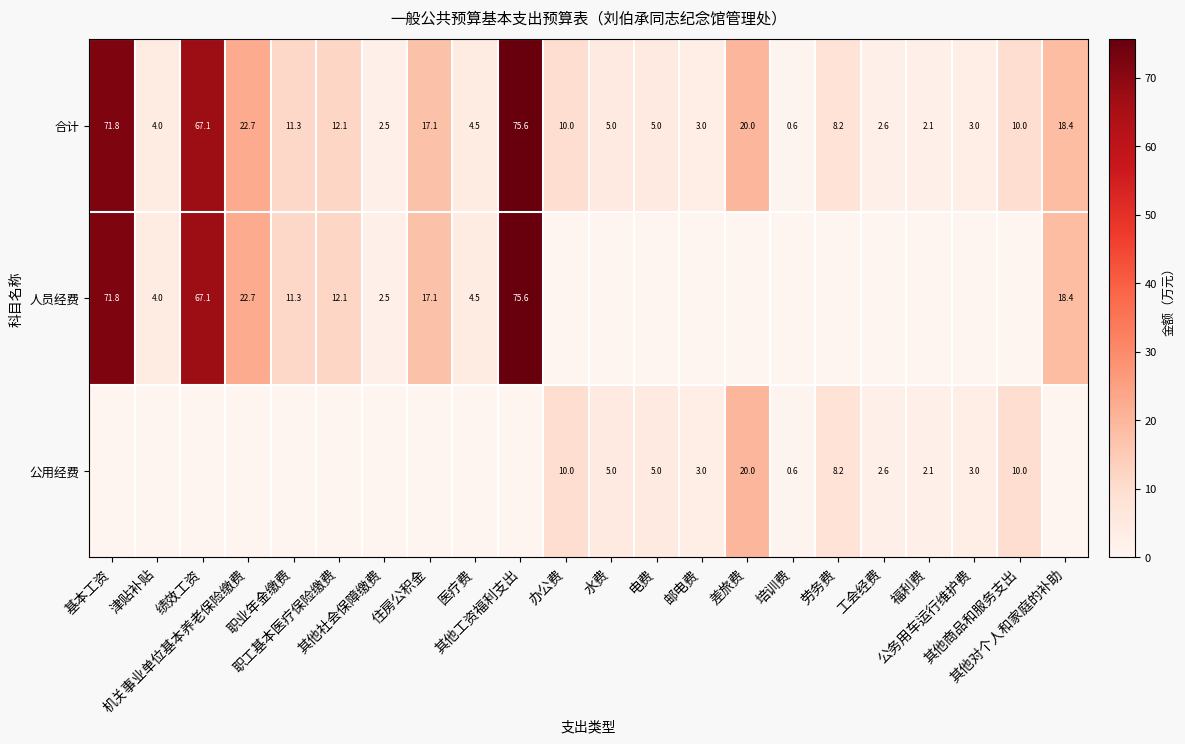

What is the sum of all 合计 values?

376.6